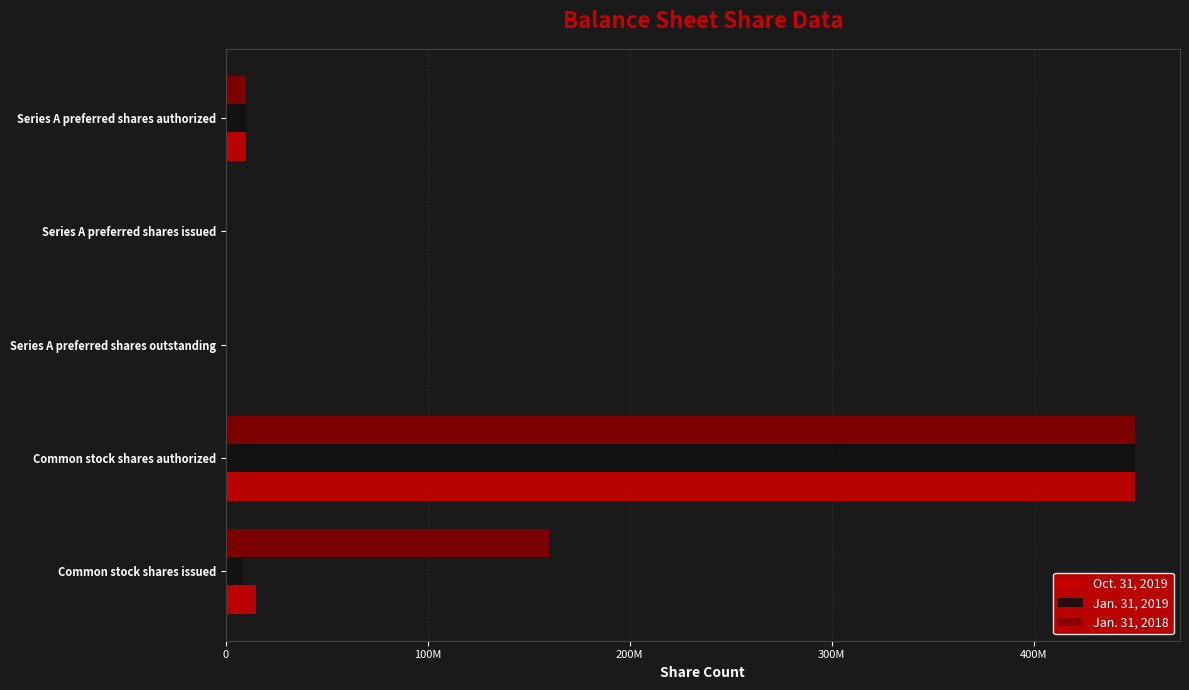

What are all the series names shown in the legend?

Oct. 31, 2019, Jan. 31, 2019, Jan. 31, 2018